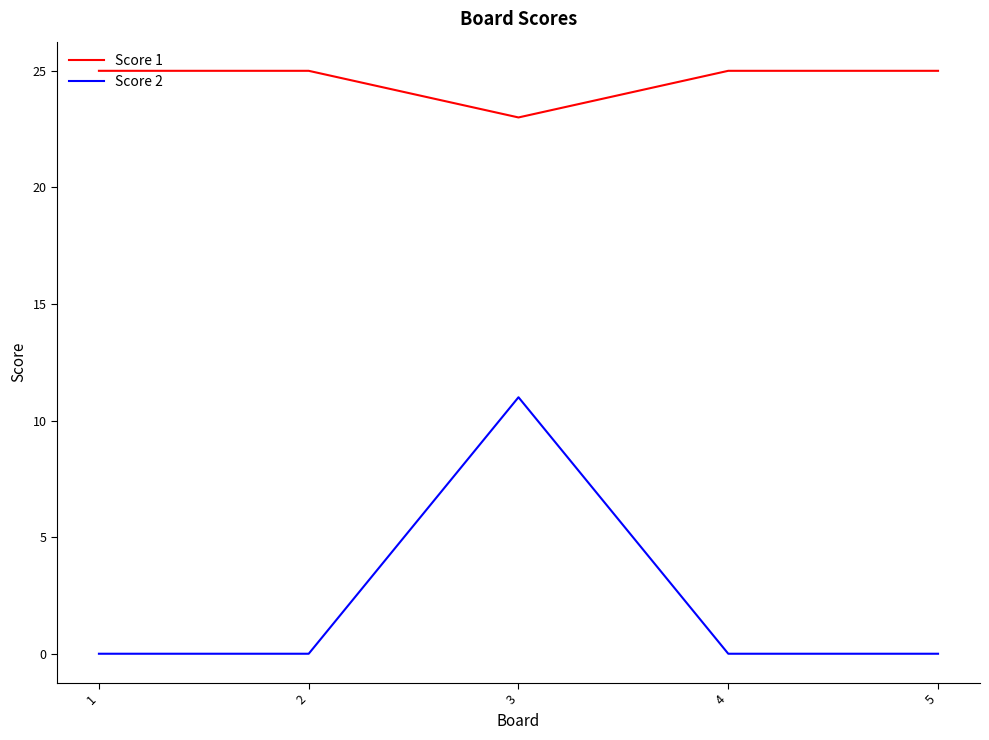

What is the difference between the maximum and minimum values in the Score 2 series?

11